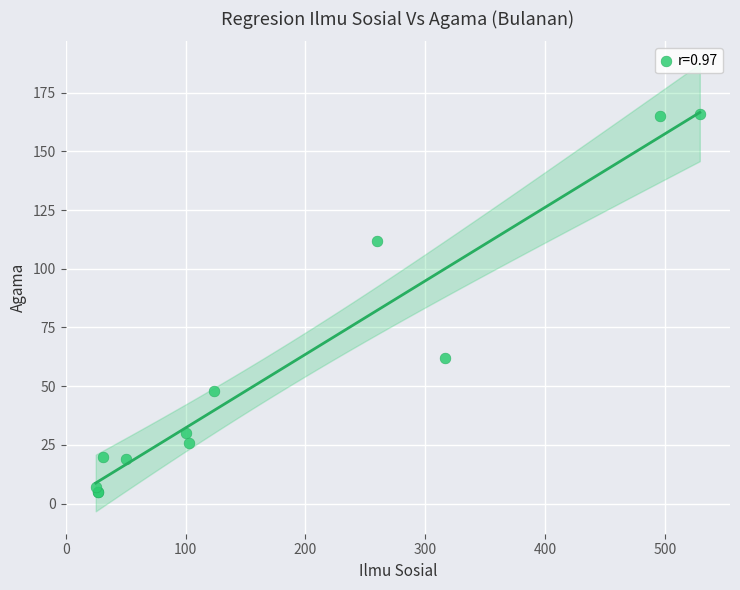

What Y value in the scatter plot is closest to 85?

62